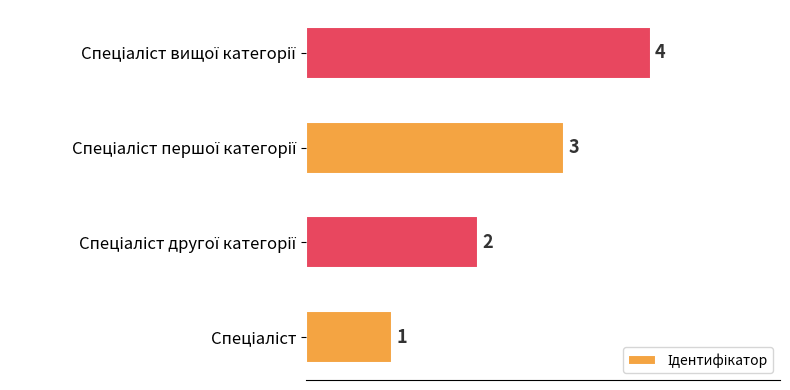

How many series are shown in this chart?

1